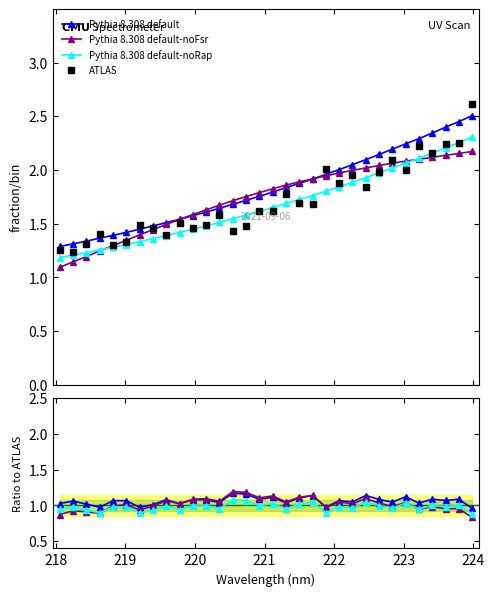

What are all the series names shown in the legend?

Pythia 8.308 default, Pythia 8.308 default-noFsr, Pythia 8.308 default-noRap, ATLAS